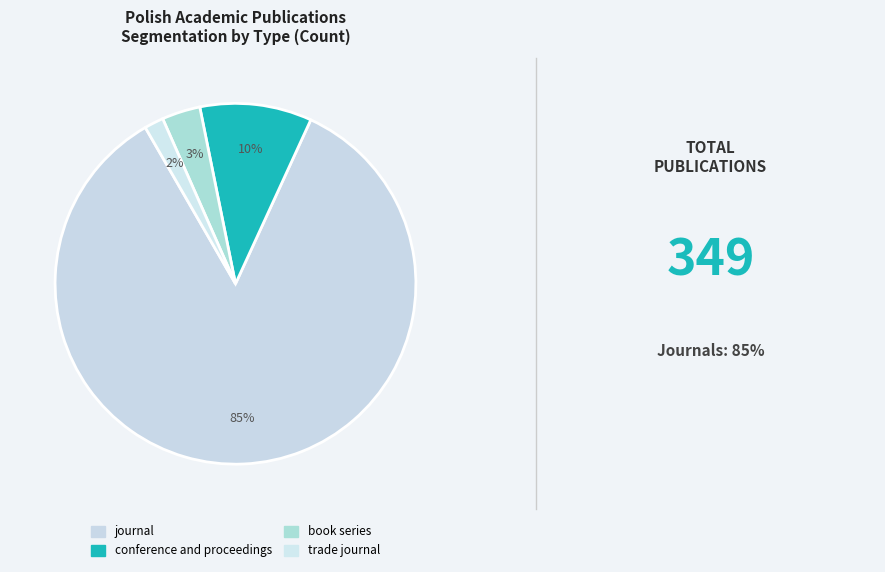

Count the number of slices in the pie.

4